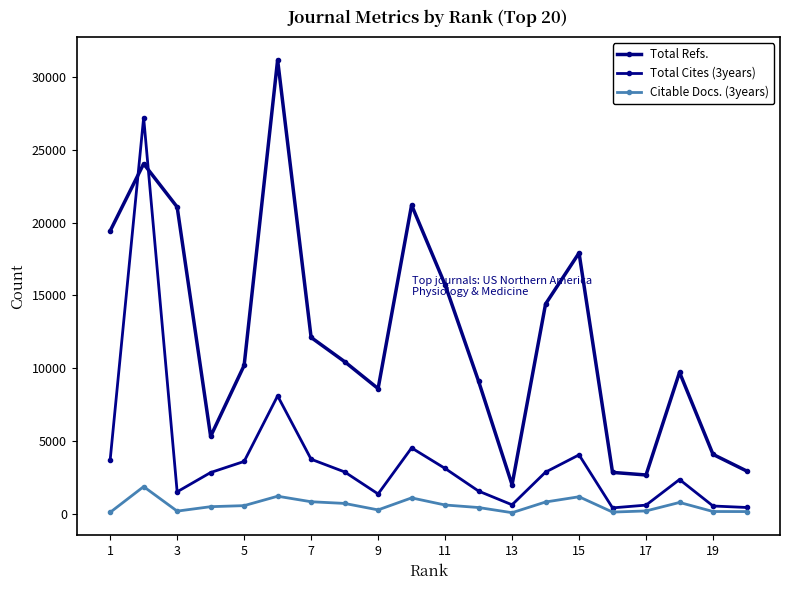

True or false: Total Cites (3years) and Total Refs. intersect in this chart.

True